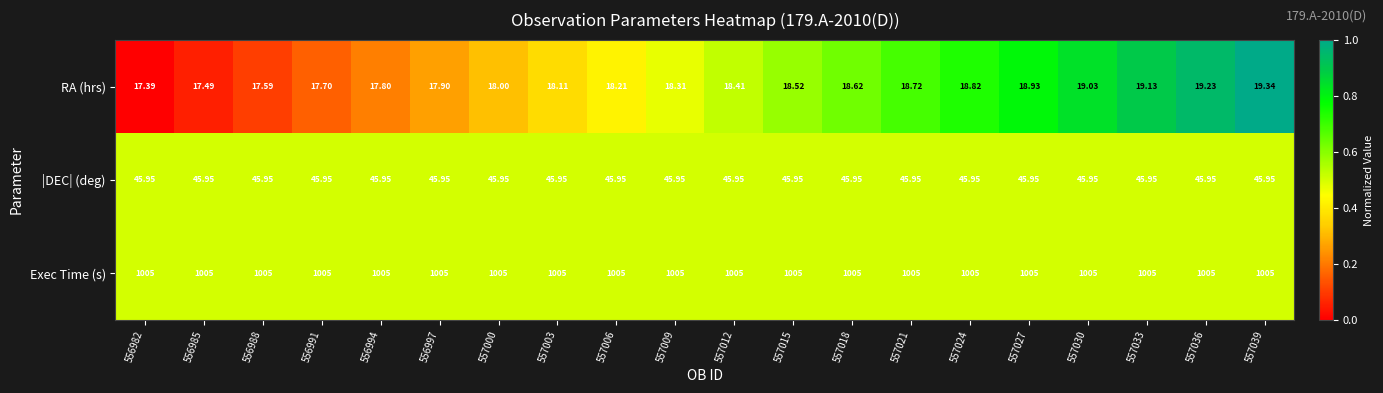

Rank the series by their maximum value, from lowest to highest.

RA (hrs), |DEC| (deg), Exec Time (s)